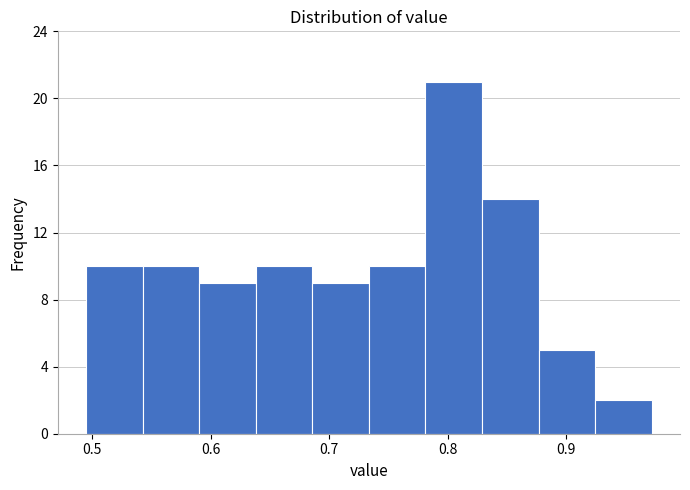

Reading left to right, list every bar in this chart as the range it spans on the x-axis followed by its height. Neither the bar edges nor the heights are printed on the chart, so give them approximately, as read against the axes.

0.50 to 0.54: 10
0.54 to 0.59: 10
0.59 to 0.64: 9
0.64 to 0.69: 10
0.69 to 0.73: 9
0.73 to 0.78: 10
0.78 to 0.83: 21
0.83 to 0.88: 14
0.88 to 0.92: 5
0.92 to 0.97: 2